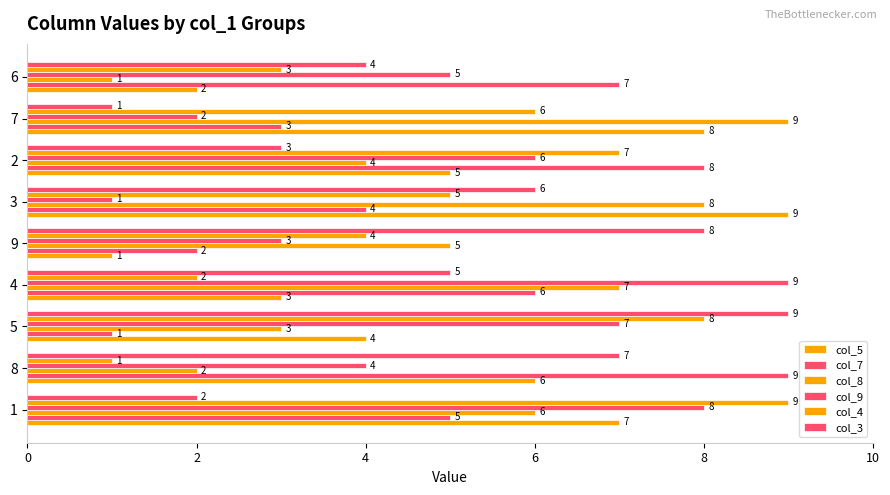

How many data points in col_4 are less than 5?

4